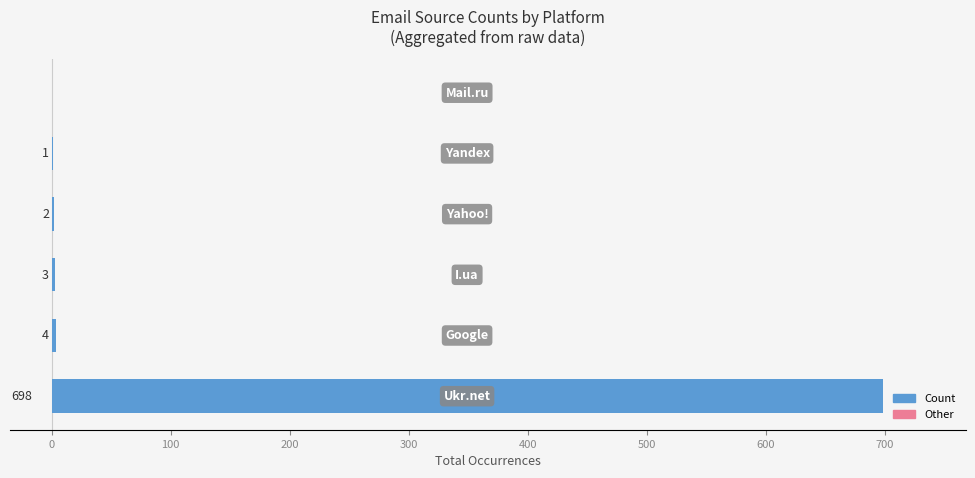

How many positive values are there?

5